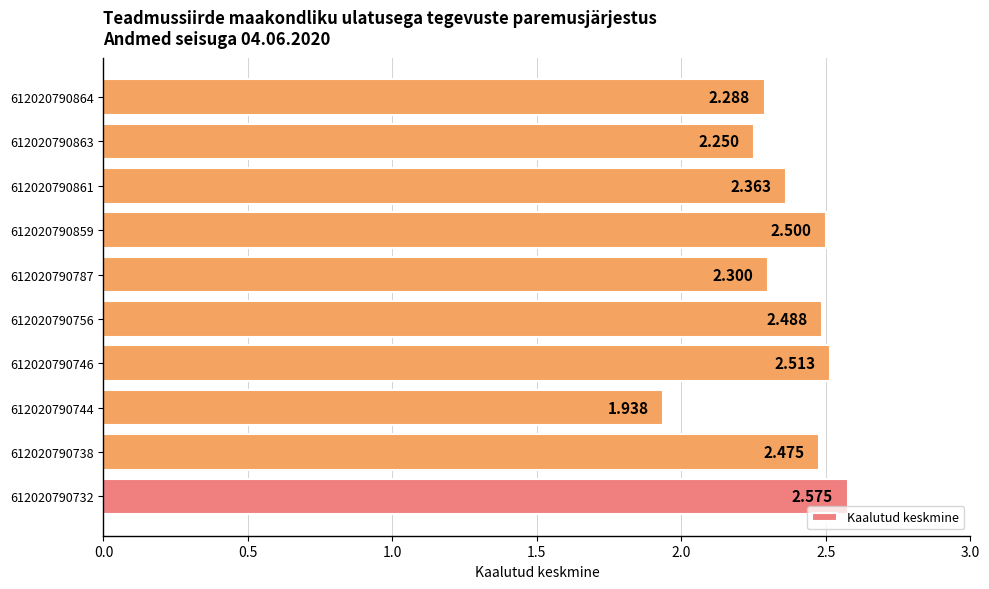

Count the number of data series in this chart.

1